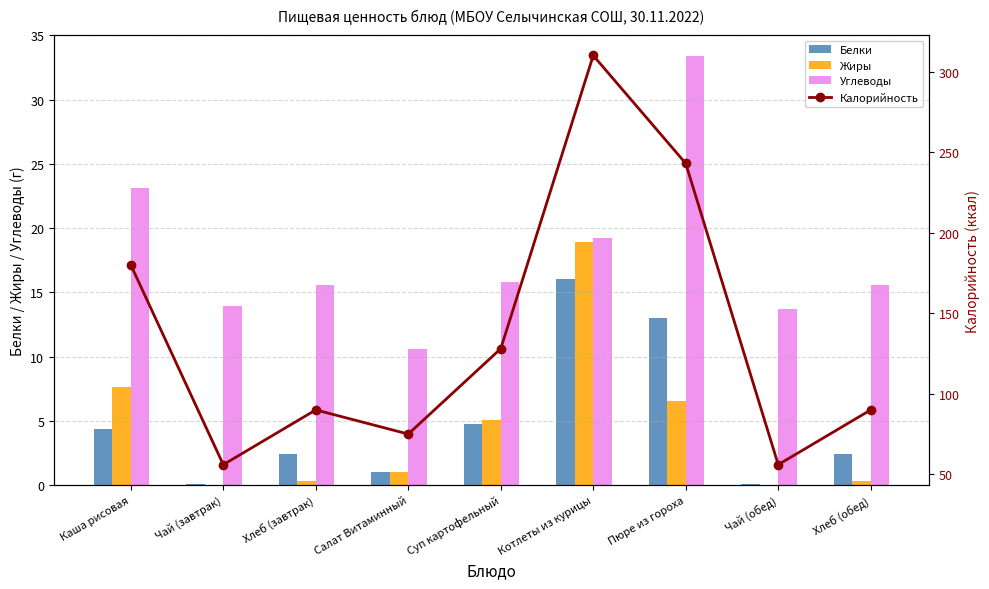

At which label does Углеводы first exceed 15?

Каша рисовая